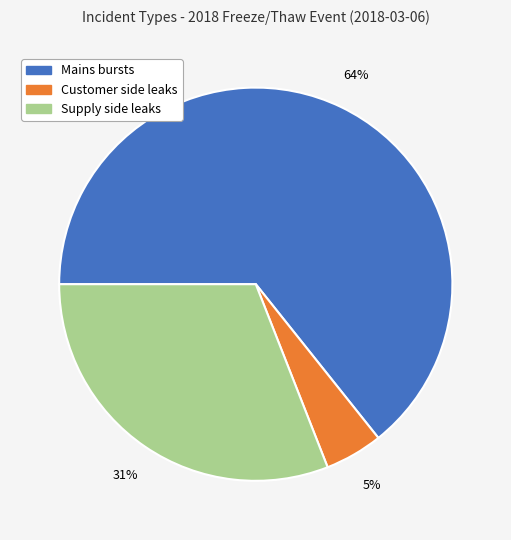

Which category has the smallest portion of the pie?

Customer side leaks